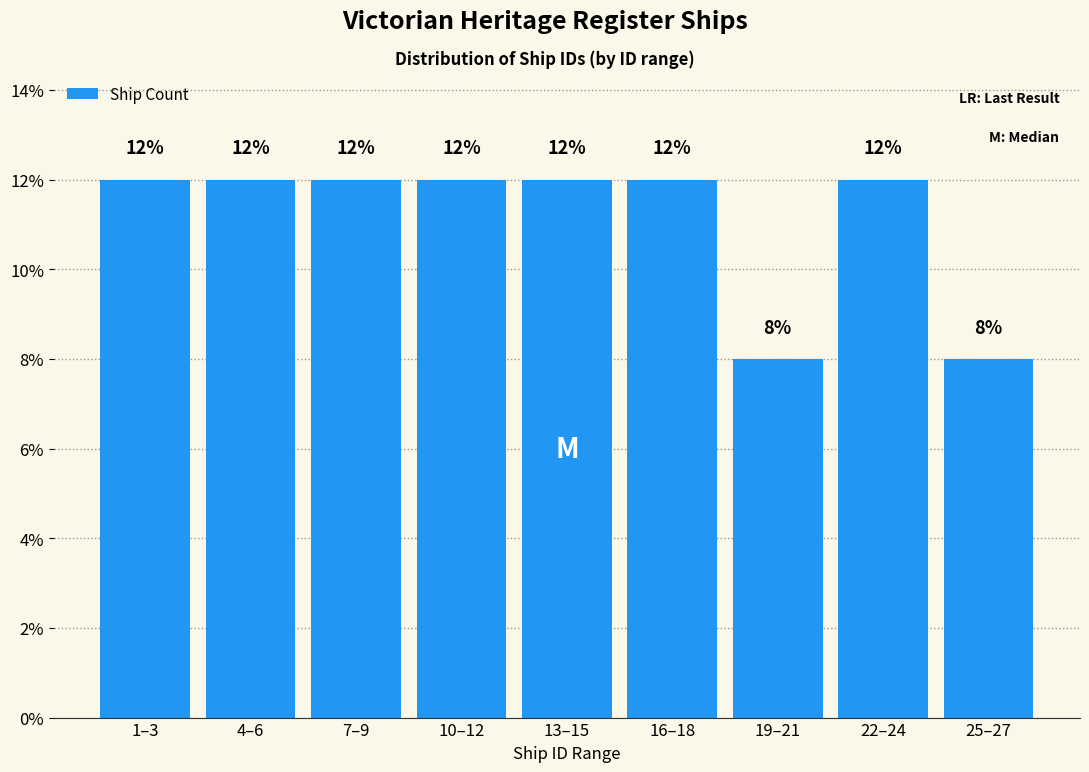

Reading left to right, extract all data points from this chart.

1–3=12	4–6=12	7–9=12	10–12=12	13–15=12	16–18=12	19–21=8	22–24=12	25–27=8